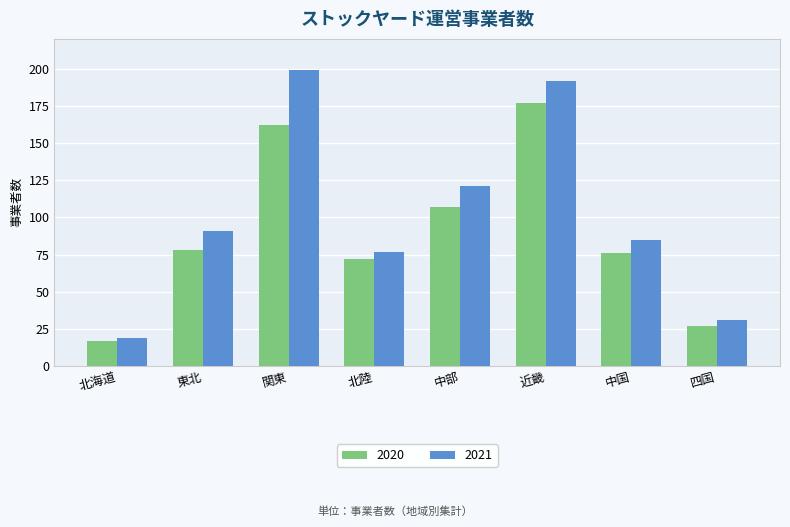

The 2020 series shows 162 at 関東. True or false?

True